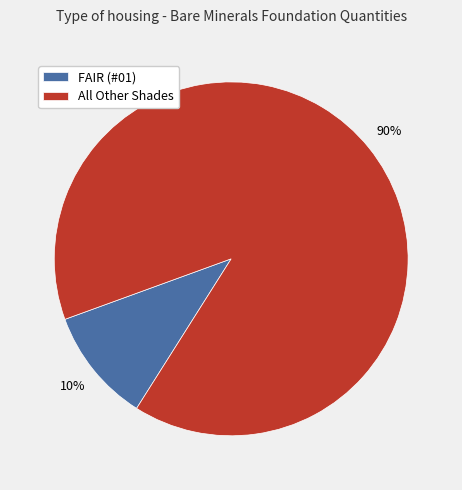

To the nearest percent, what portion does All Other Shades represent?

90%